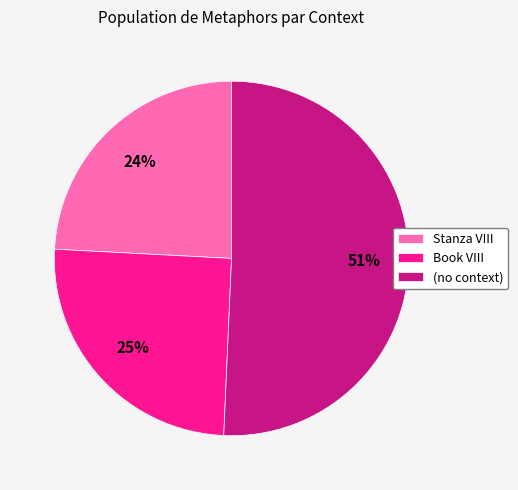

What is the ratio of the value at Book VIII to the value at (no context)?

0.5